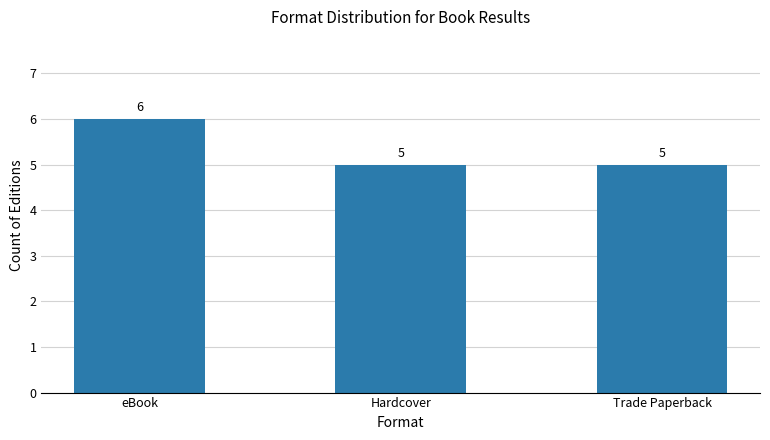

Reading left to right, extract all data points from this chart.

eBook=6	Hardcover=5	Trade Paperback=5